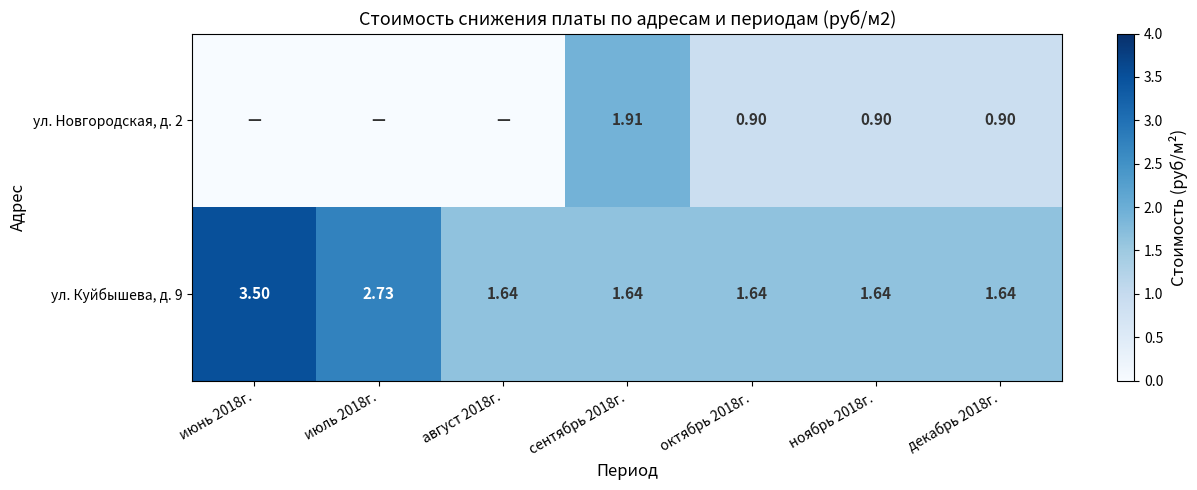

The value of ул. Новгородская, д. 2 at июль 2018г. is 0.0. True or false?

True